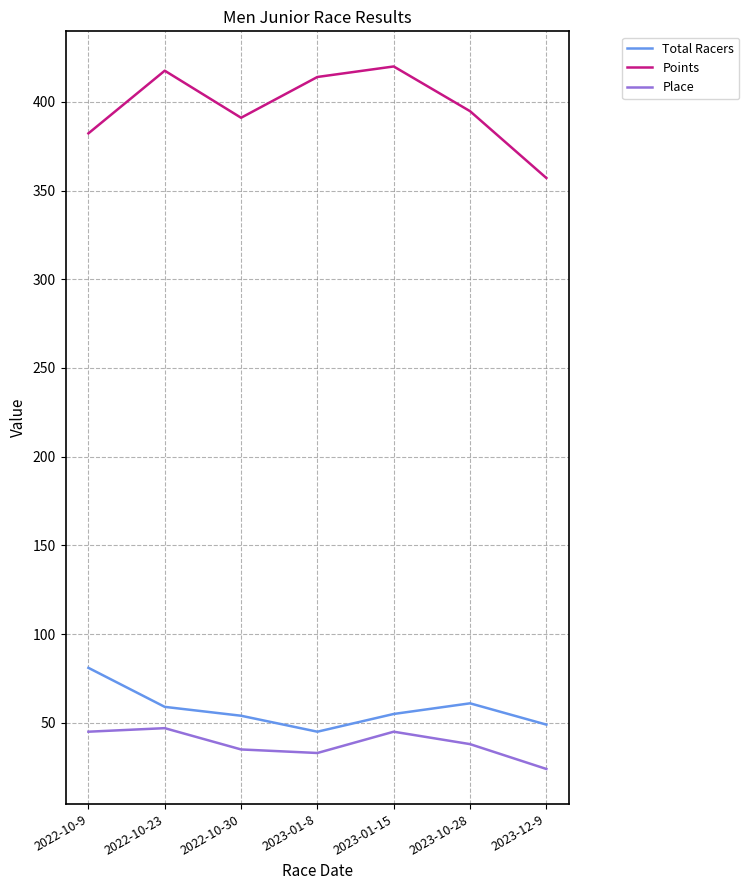

Is this an area chart (filled region under the line)?

No